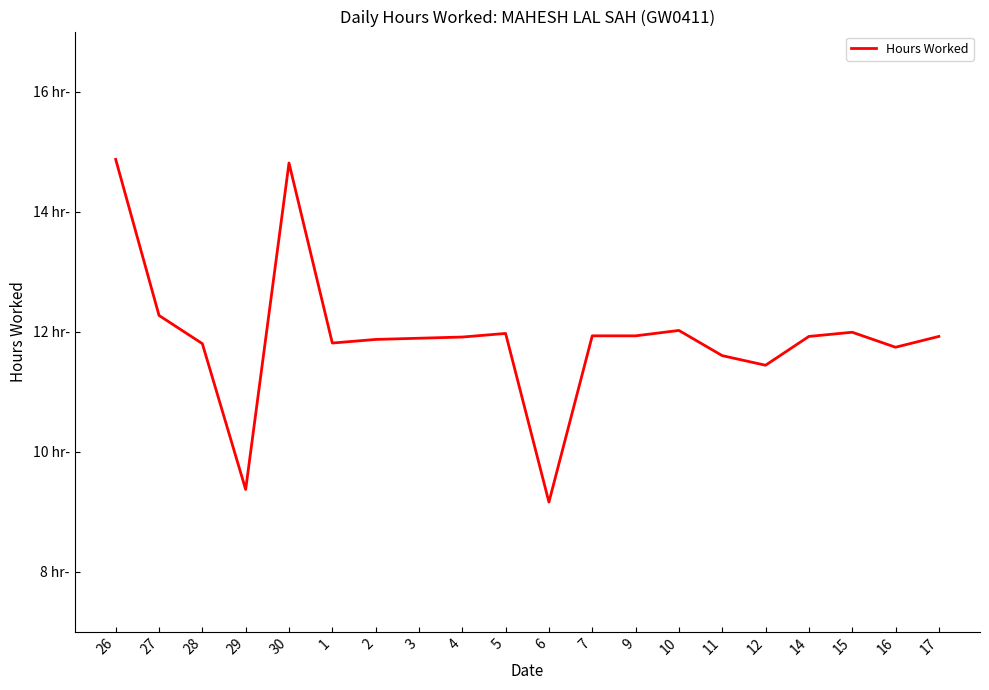

Does the chart display data point markers on the line(s)?

No